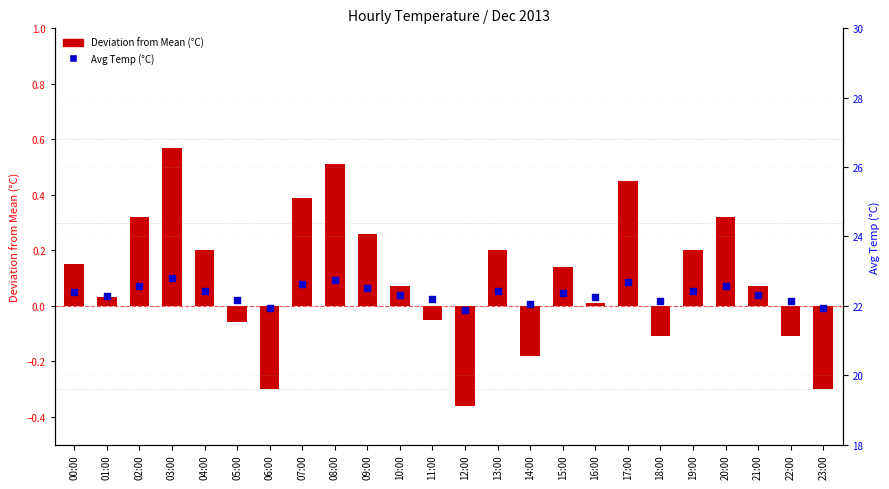

Which series has the largest Y range (max minus min)?

Deviation from Mean